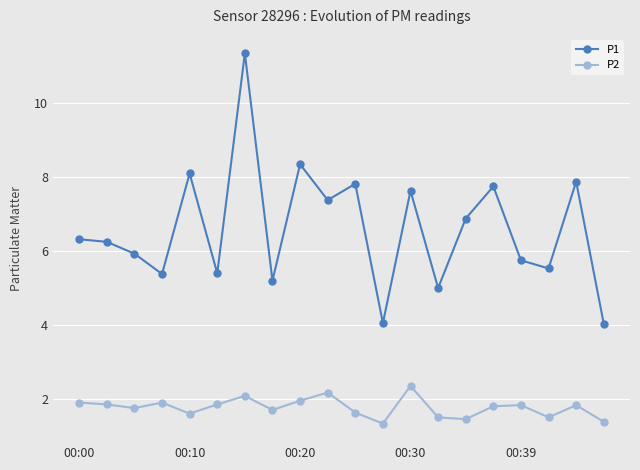

True or false: P2 and P1 cross at least once.

False